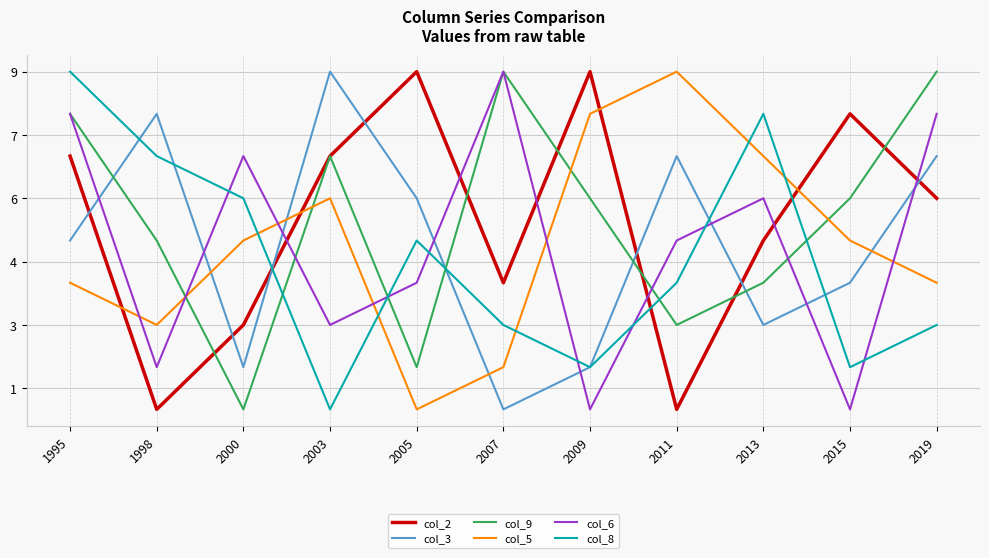

At which category is the sum across all series the highest?

1995